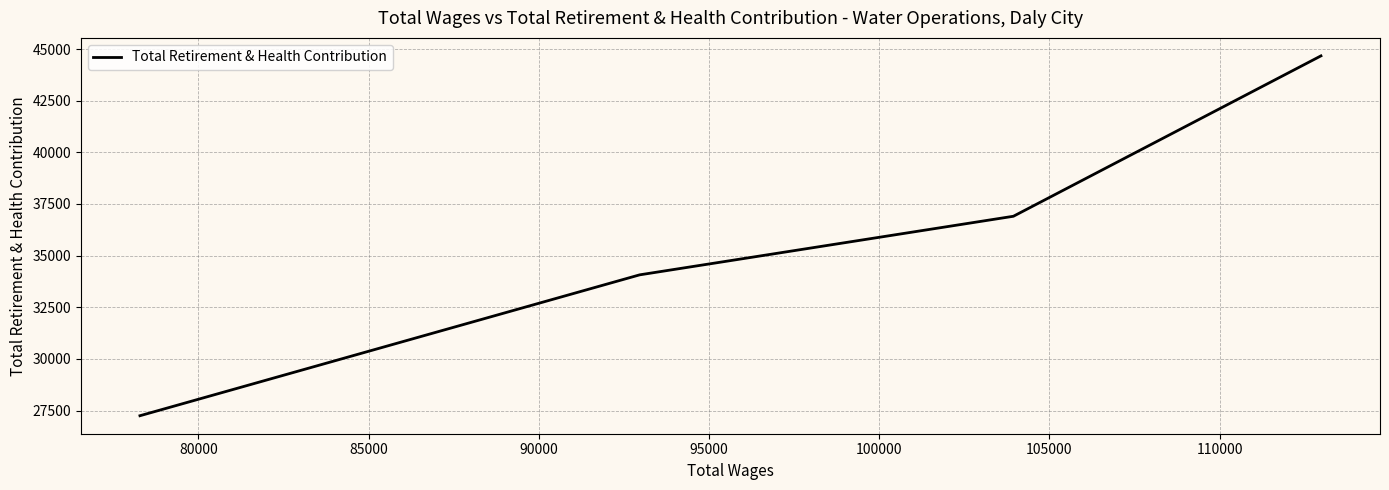

True or false: the data has more than 0 interior local peaks.

False